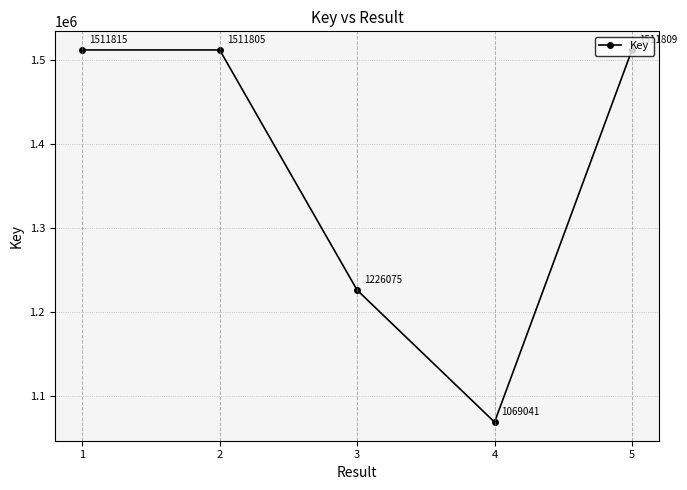

At which label does the data first exceed 1511805?

1